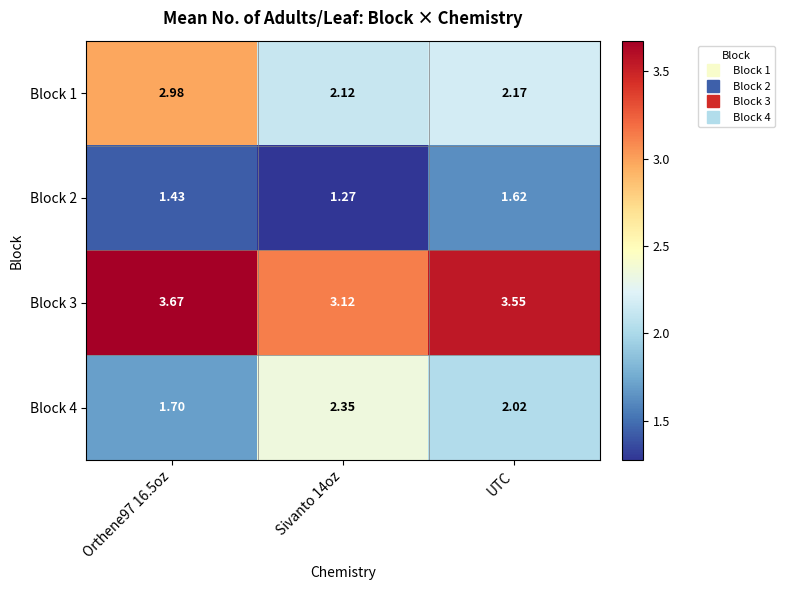

Which label corresponds to the smallest value in the chart?

Sivanto 14oz